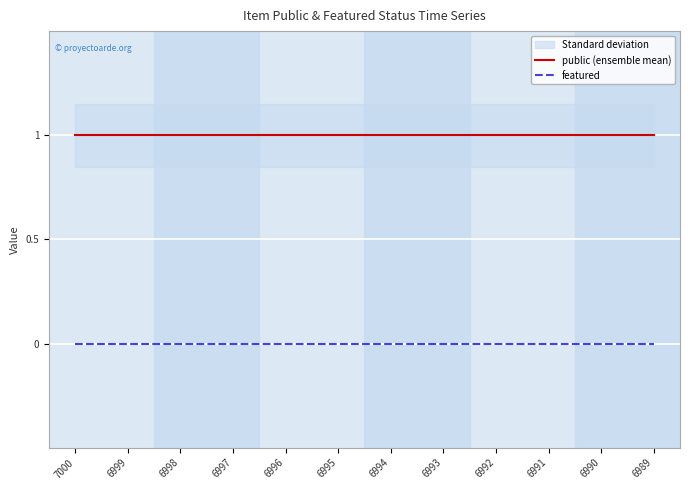

The value of public (ensemble mean) at 6994 is 1. True or false?

False